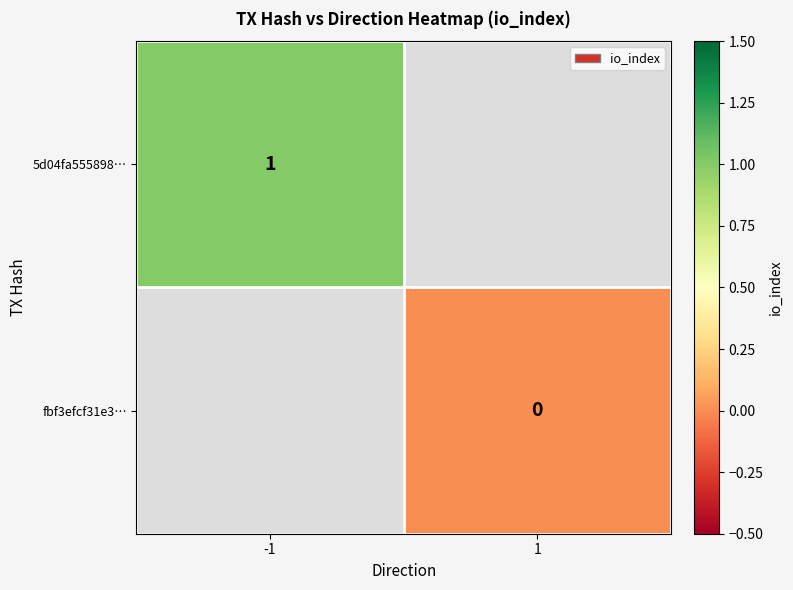

At which category does the chart reach its peak across all series?

-1